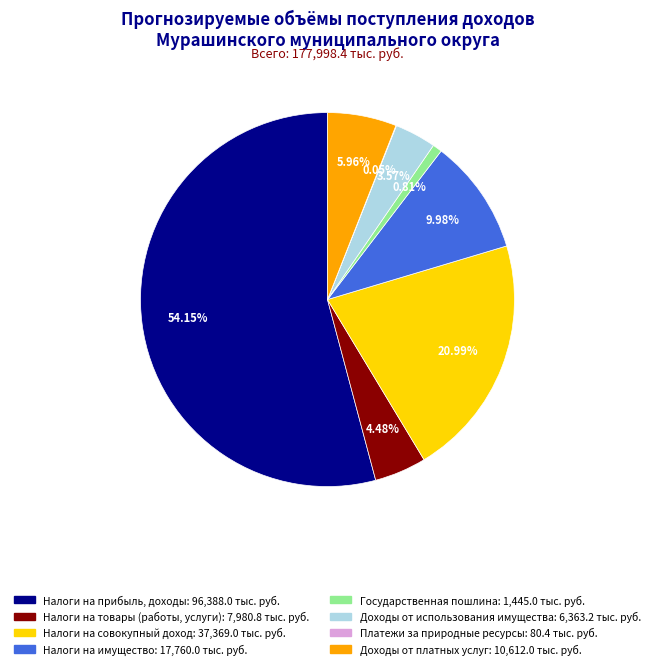

Is there any slice that represents more than half of the pie?

Yes